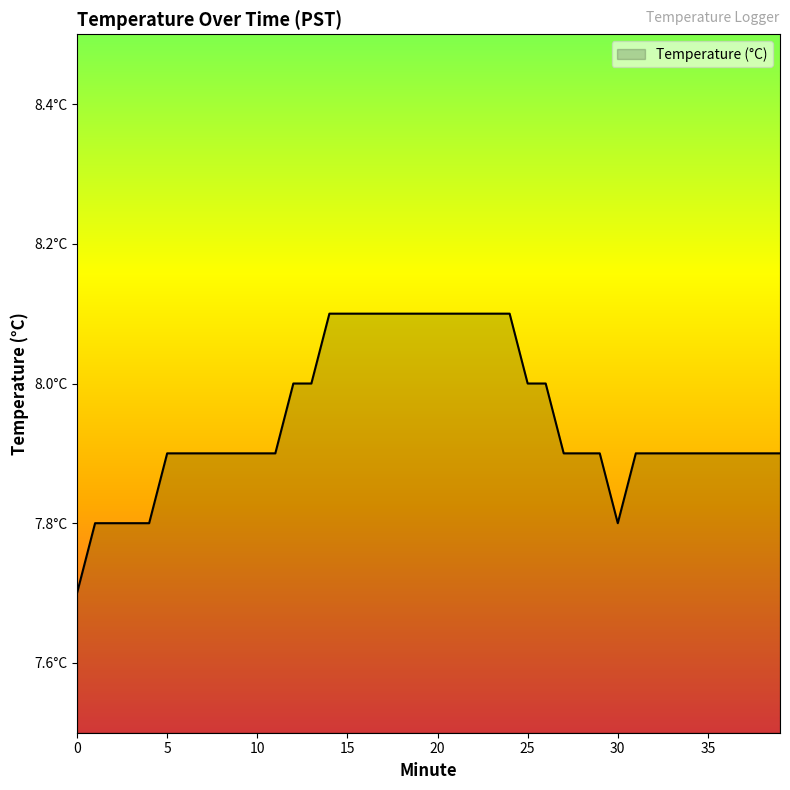

Is this an area chart (filled region under the line)?

Yes